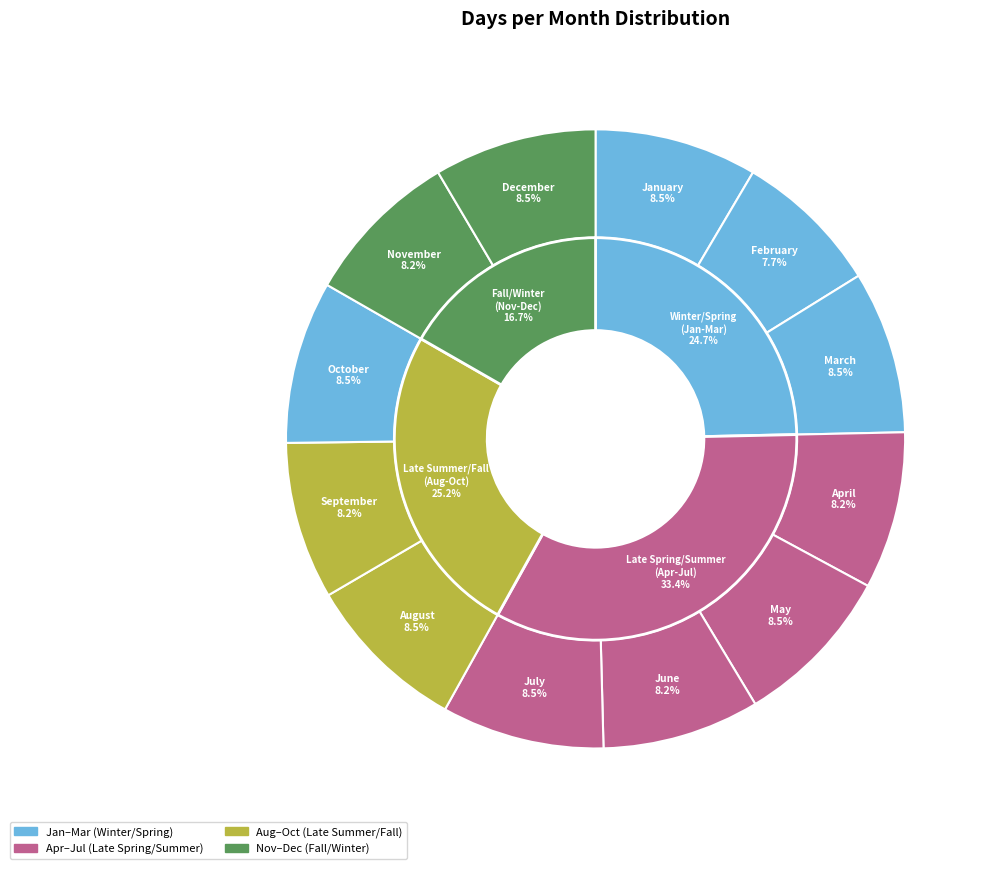

Rank the categories by value from lowest to highest.

February, April, June, September, November, January, March, May, July, August, October, December